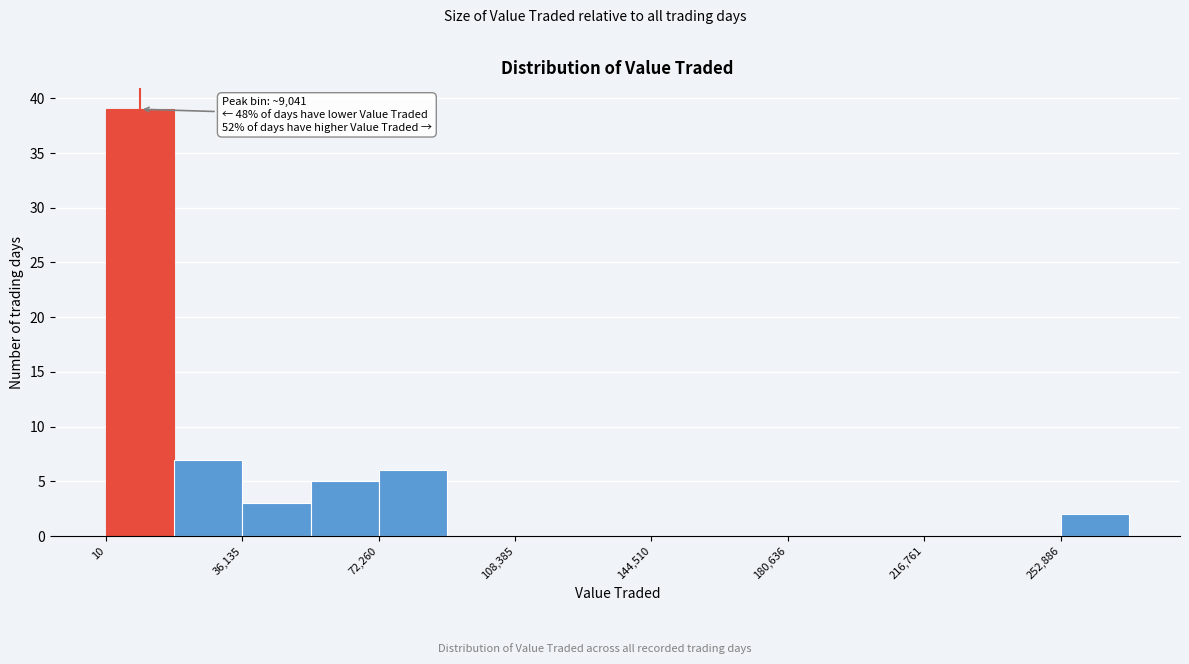

Around what value on the x-axis is the tallest bar? Give the approximate position of its centre, as read against the axis.

10000